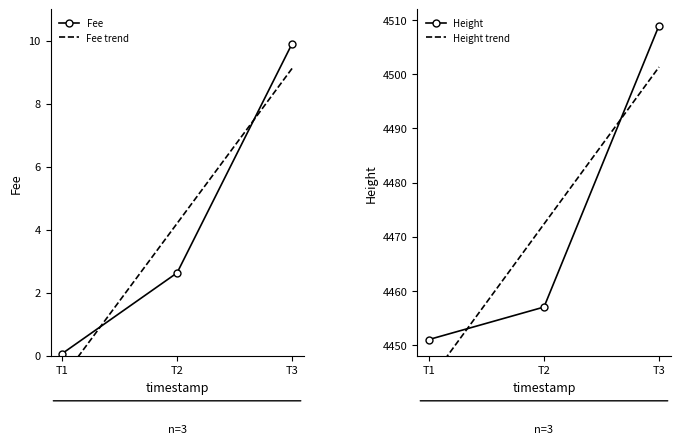

List the labels in order of Height trend value, smallest first.

T1, T2, T3